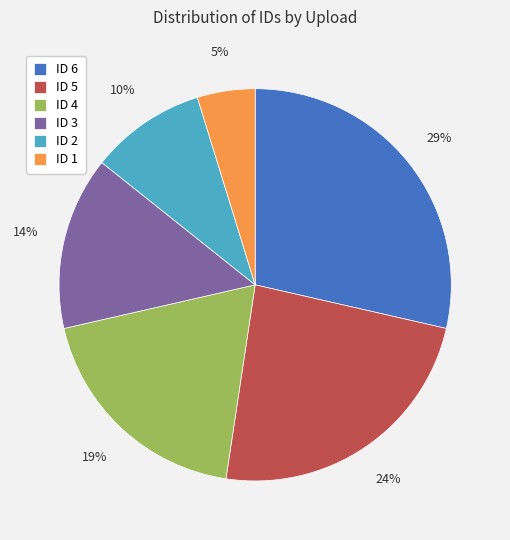

Rank the categories by value from lowest to highest.

ID 1, ID 2, ID 3, ID 4, ID 5, ID 6